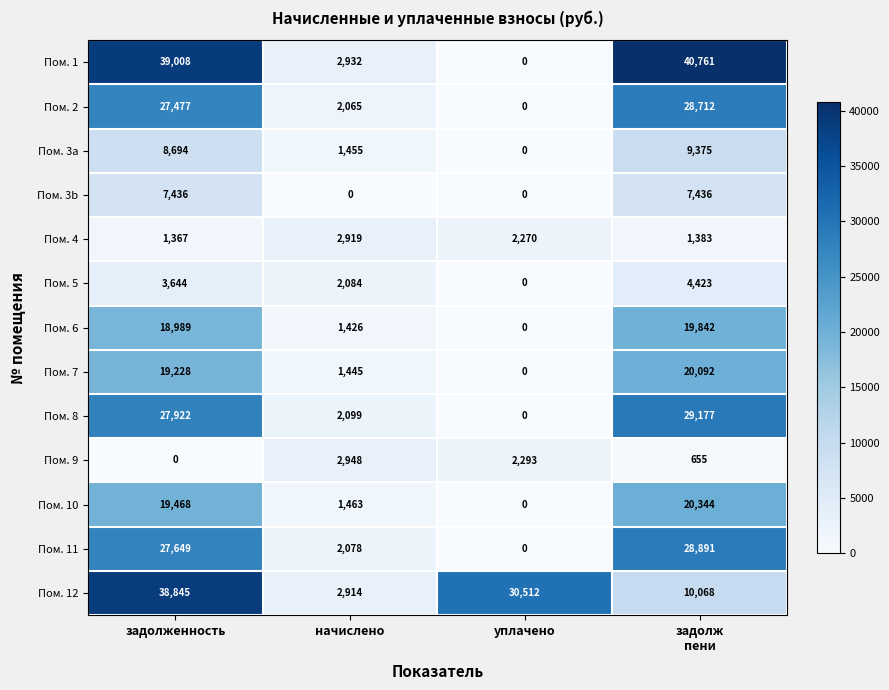

Which series has the largest total across all categories?

Пом. 1